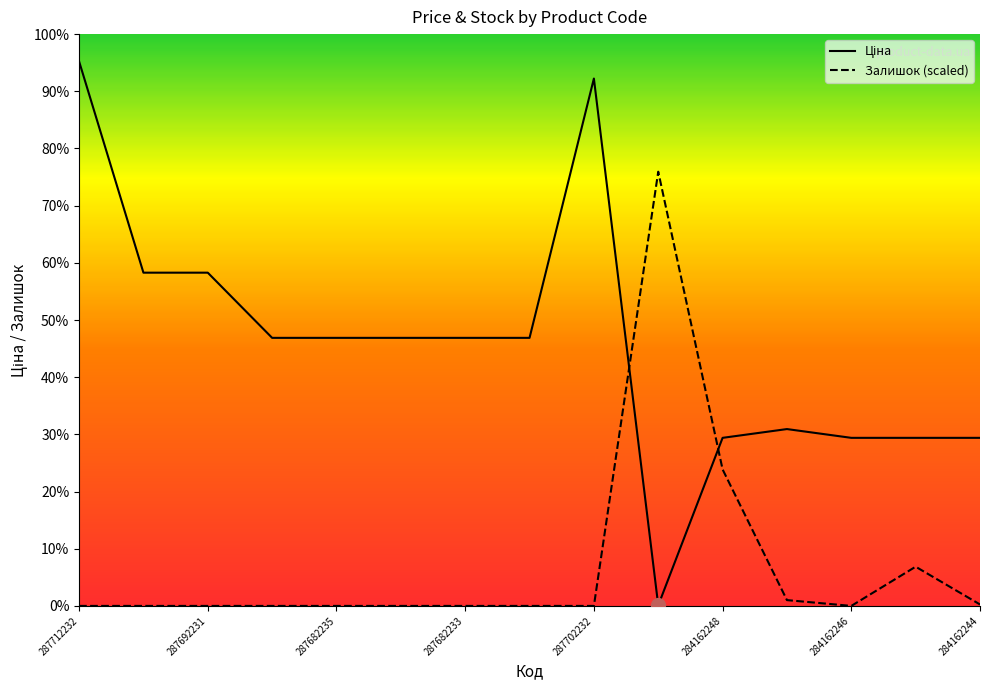

At which category is the sum across all series the highest?

287712232